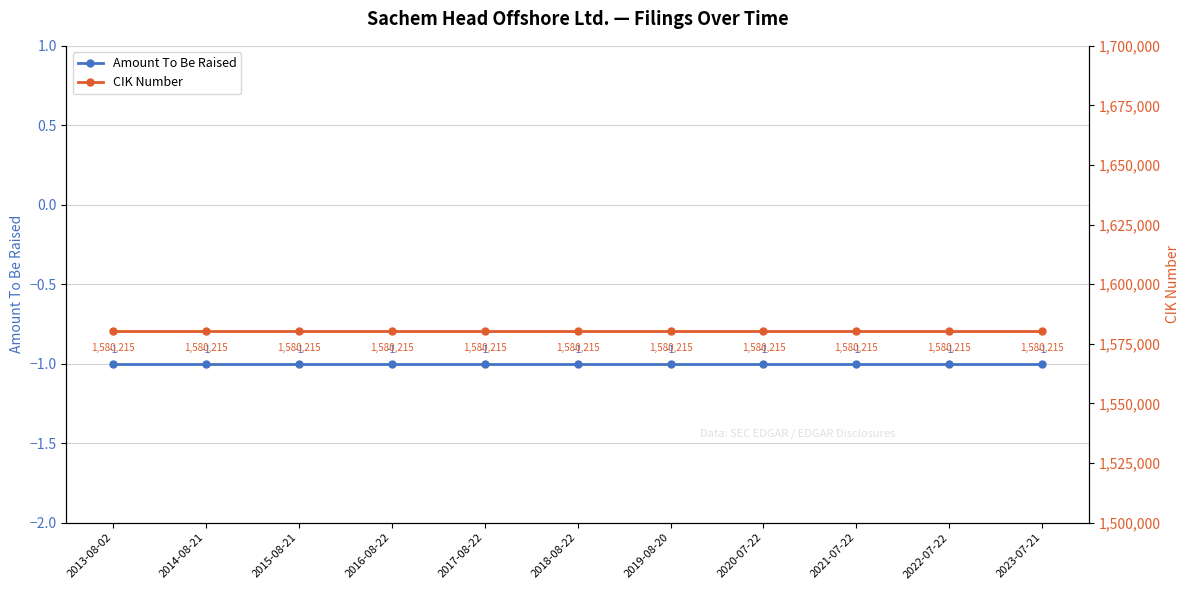

What is the label of the 10th point from the right?

2014-08-21